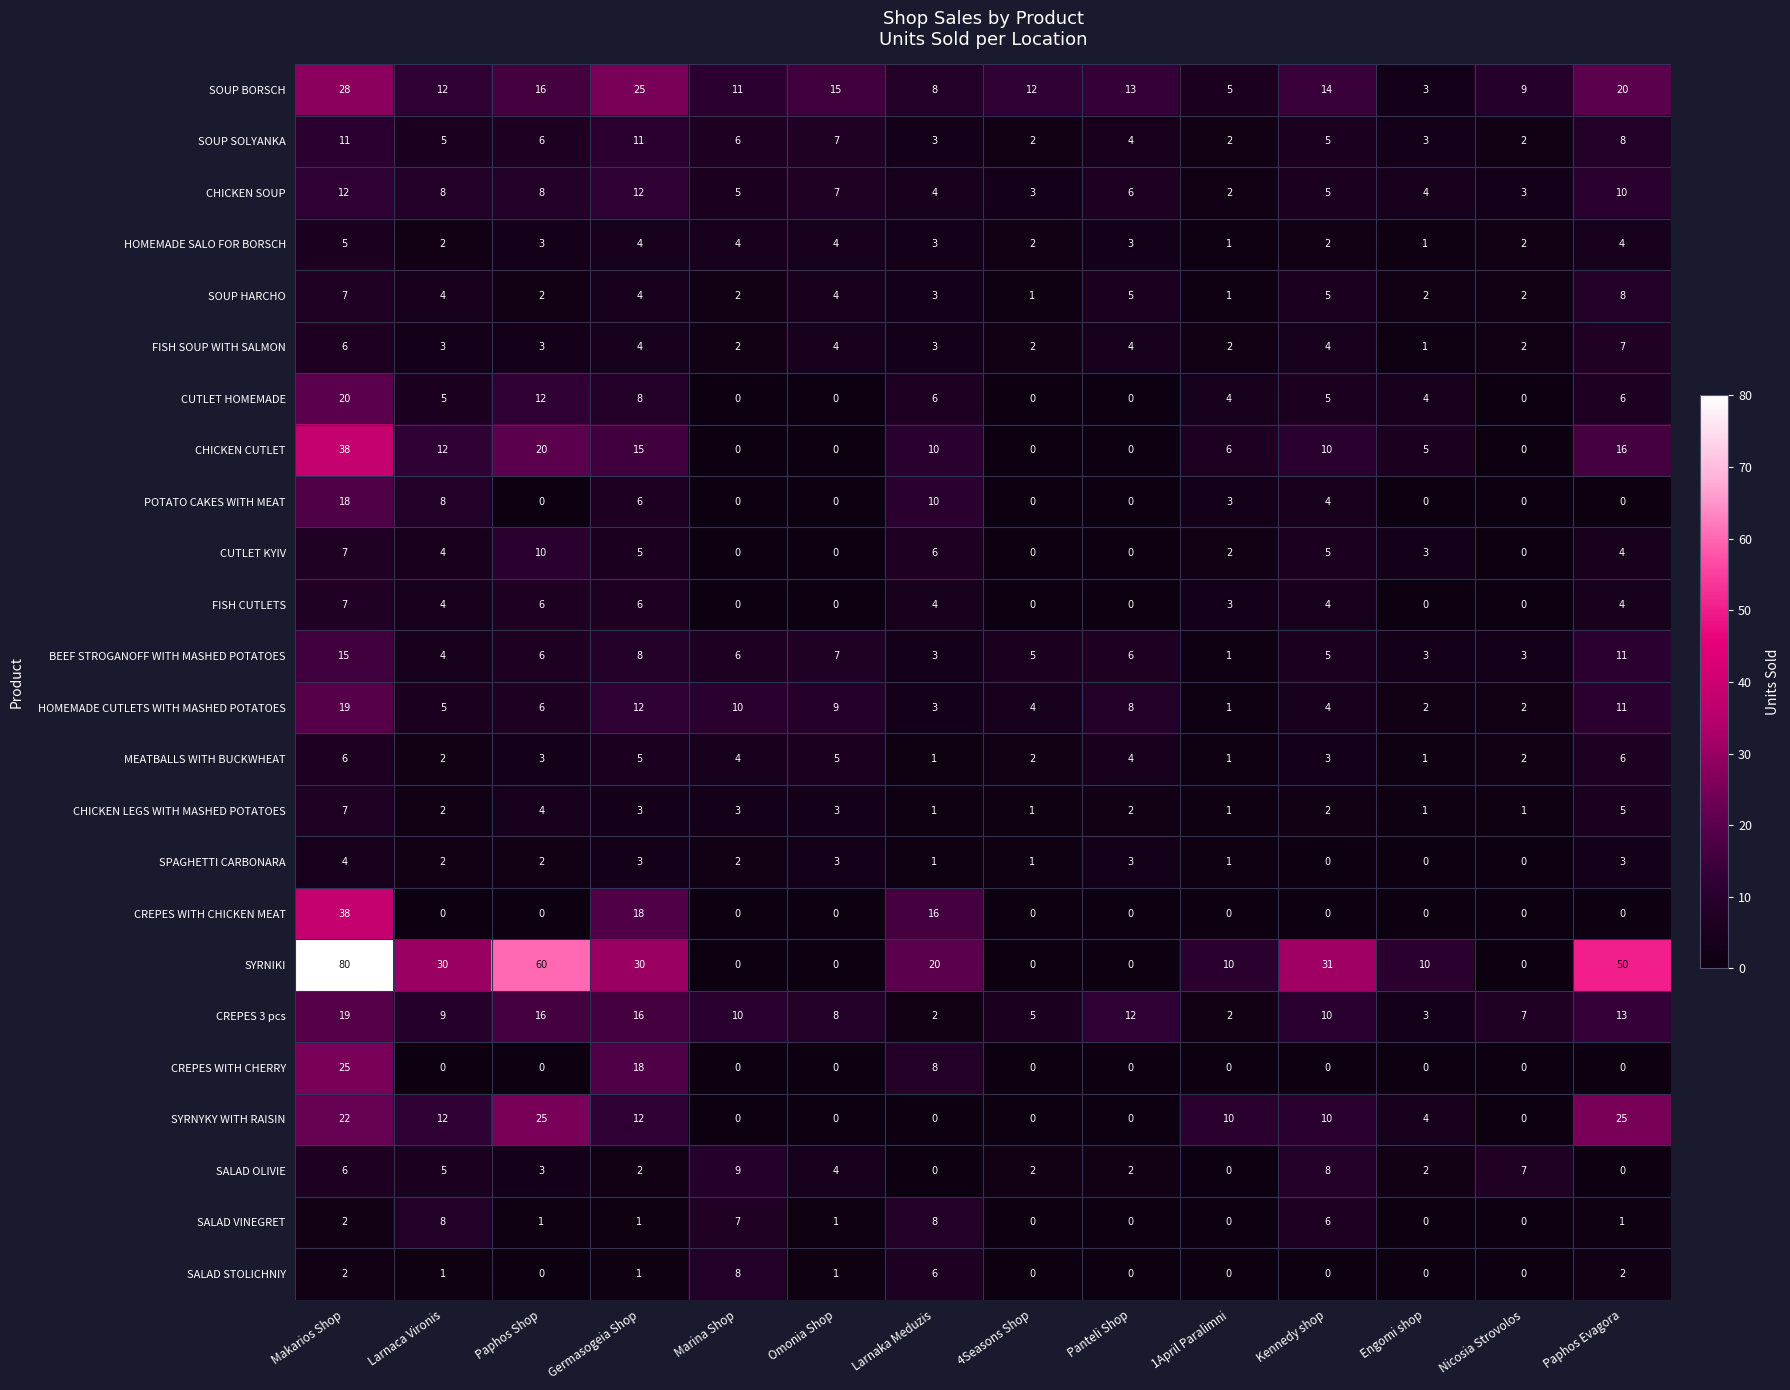

Between Paphos Shop and Germasogeia Shop, which series saw the biggest shift?

SYRNIKI